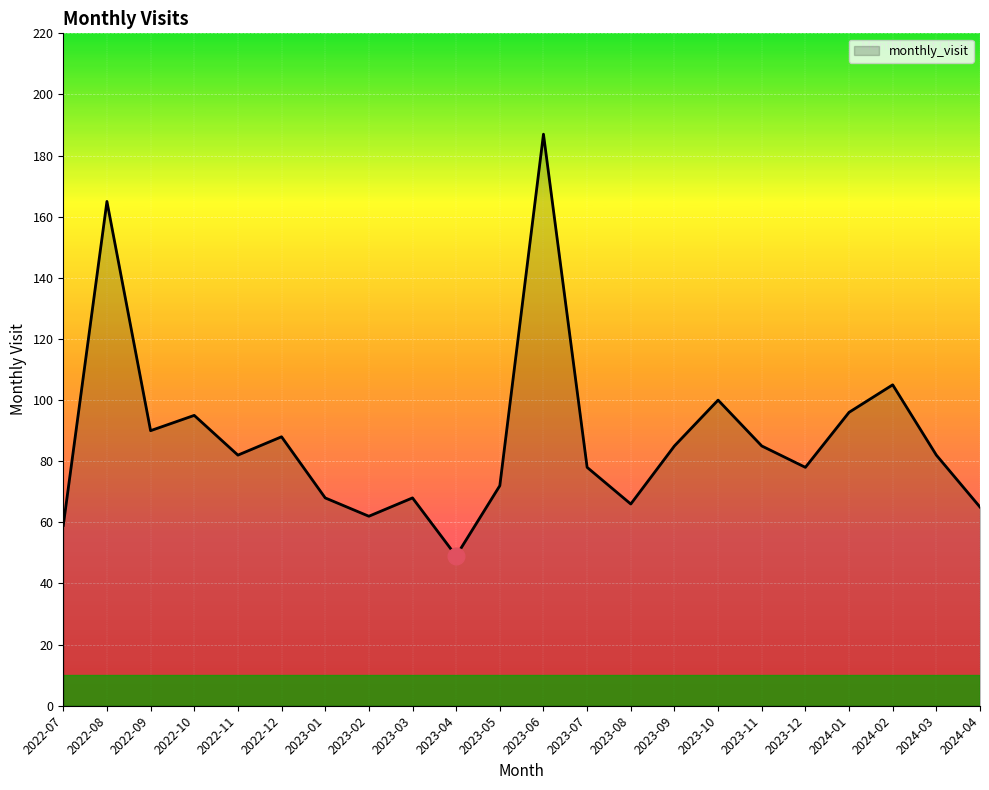

How many interior local peaks (higher than both neighbors) does the data have?

7